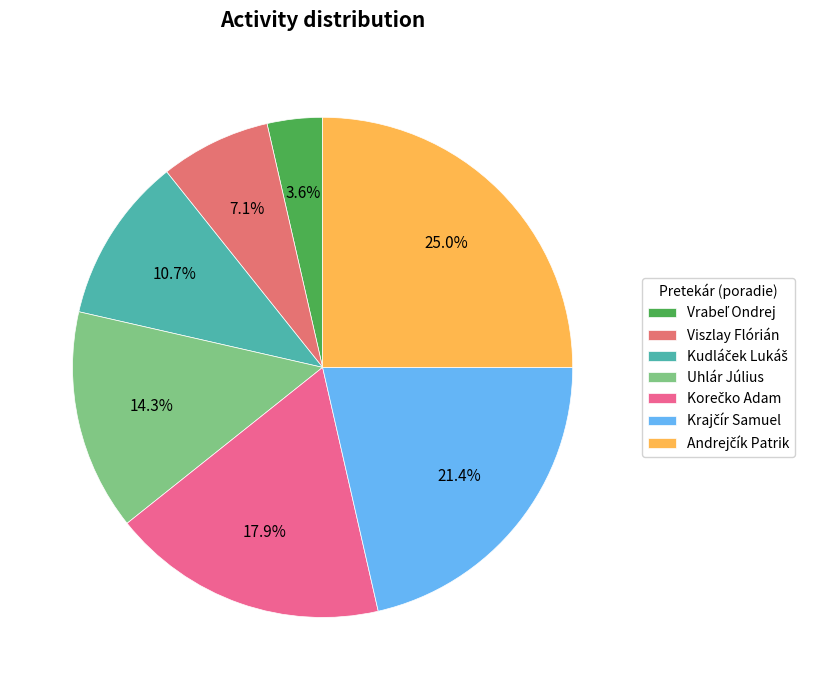

Is Krajčír Samuel the majority of the pie?

No